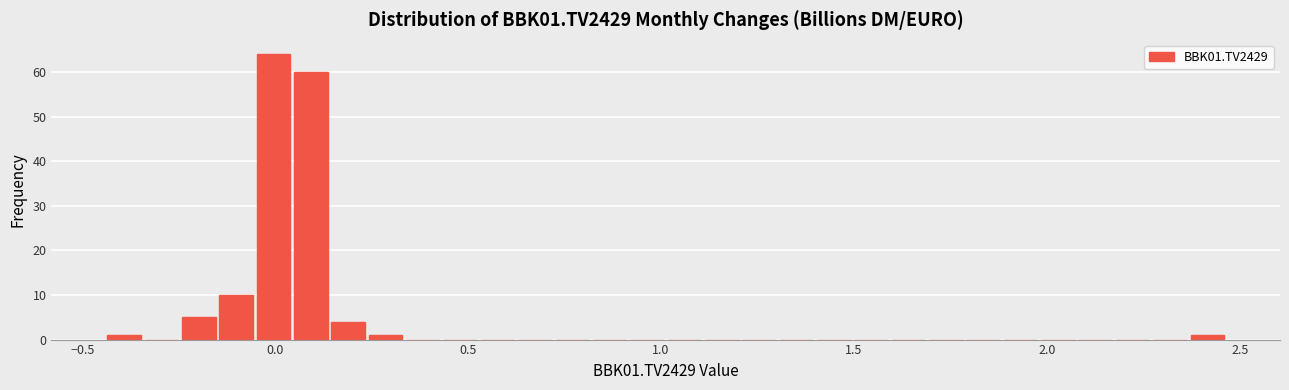

Around what value on the x-axis is the tallest bar? Give the approximate position of its centre, as read against the axis.

0.00